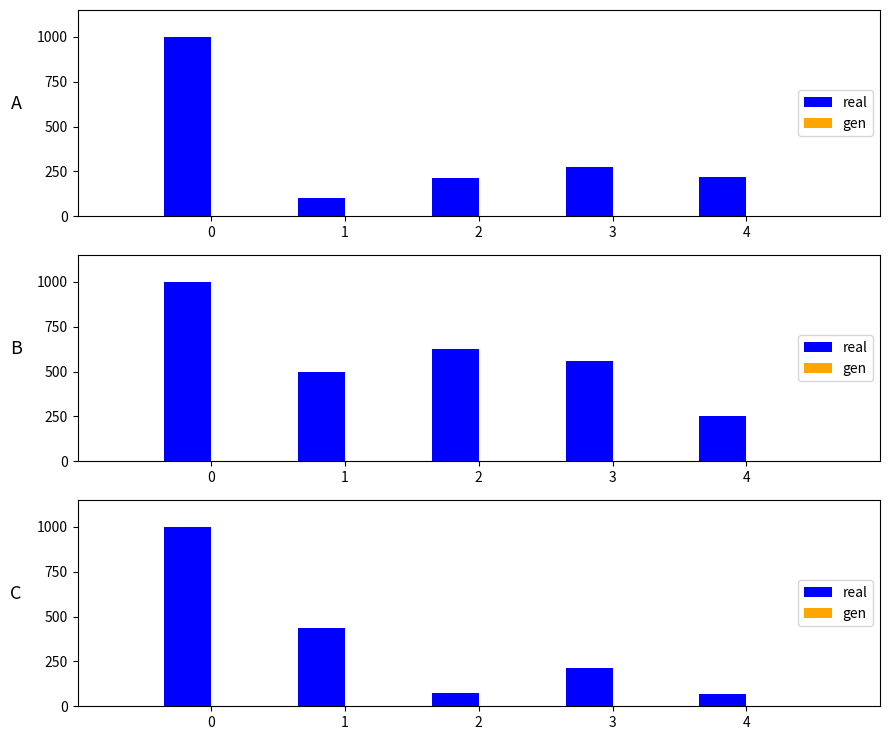

Between 1 and 3, which series saw the biggest shift?

real